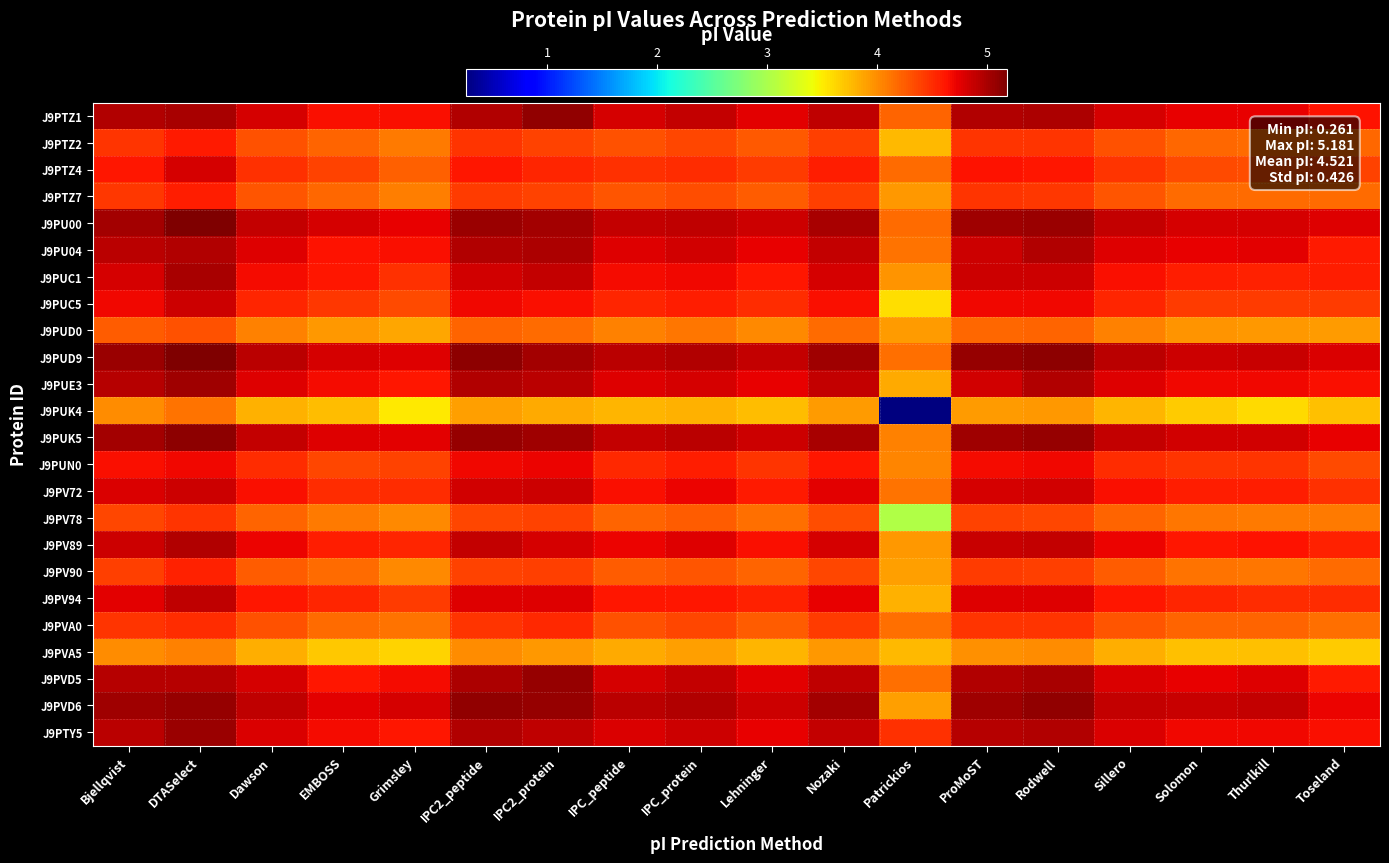

Rank the series at Lehninger from highest to lowest value.

J9PUD9, J9PVD6, J9PU00, J9PUK5, J9PTZ1, J9PVD5, J9PTY5, J9PU04, J9PUE3, J9PV89, J9PUC1, J9PV72, J9PV94, J9PUC5, J9PUN0, J9PTZ4, J9PTZ2, J9PTZ7, J9PVA0, J9PV90, J9PV78, J9PUD0, J9PVA5, J9PUK4